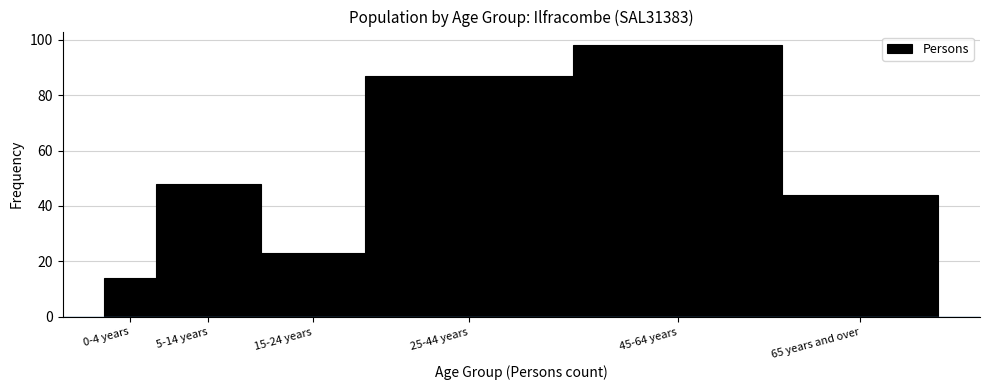

Reading left to right, list all the values displayed in this chart.

0-4 years=14	5-14 years=48	15-24 years=23	25-44 years=87	45-64 years=98	65 years and over=44